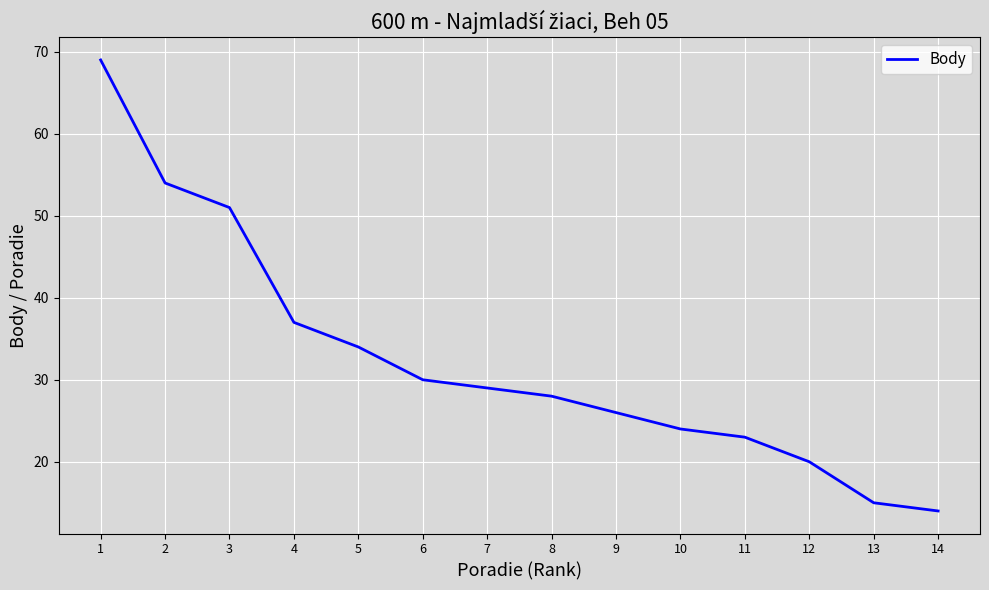

Reading right to left, list all the values displayed in this chart.

14	15	20	23	24	26	28	29	30	34	37	51	54	69